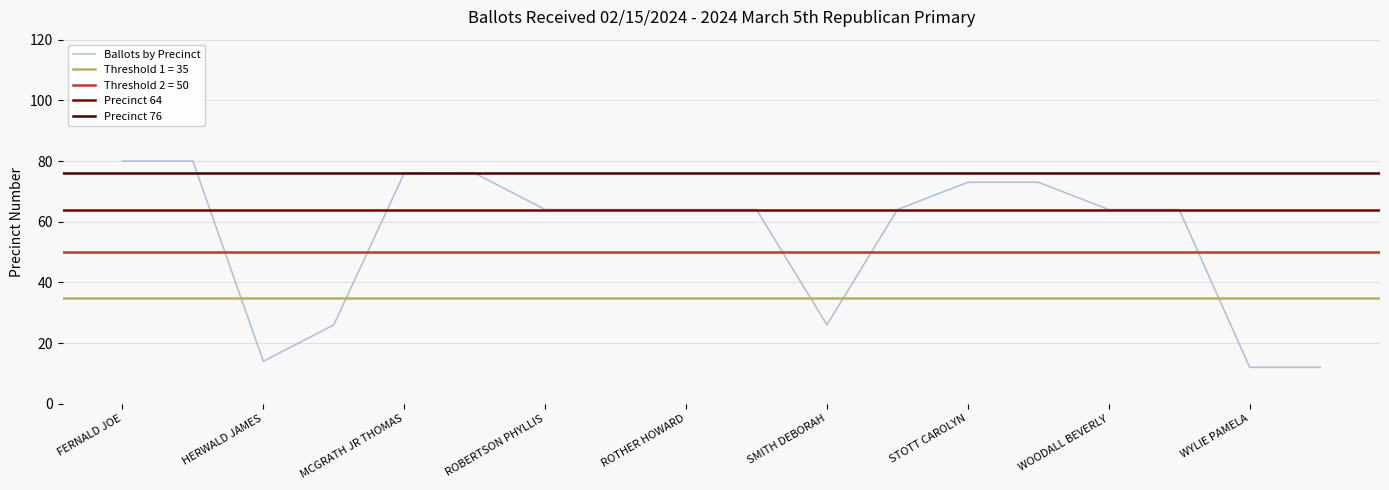

True or false: there are more than 0 points higher than both neighbors.

False